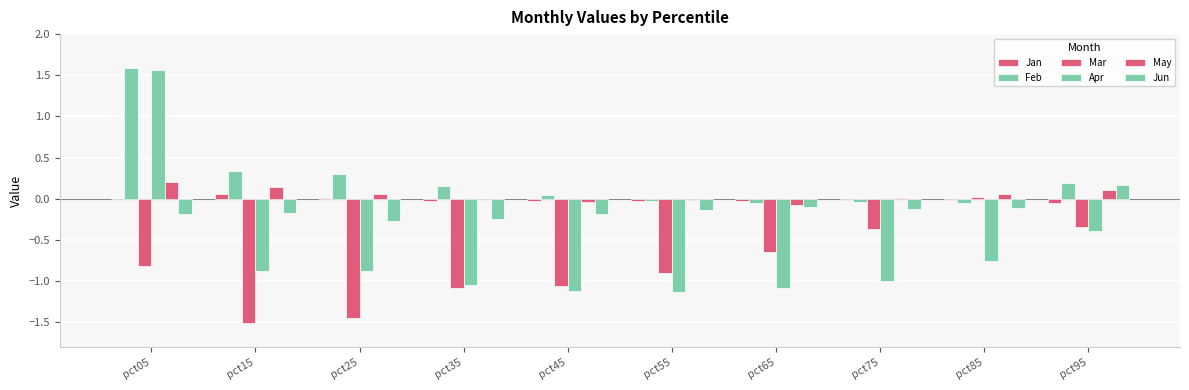

Are the bars grouped side by side (vs. stacked)?

Yes